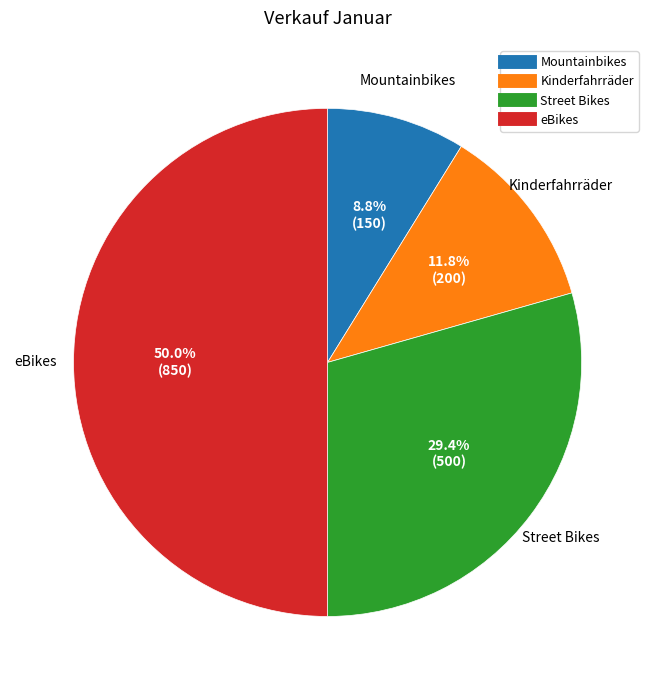

What is the ratio of the value at Kinderfahrräder to the value at eBikes?

0.2